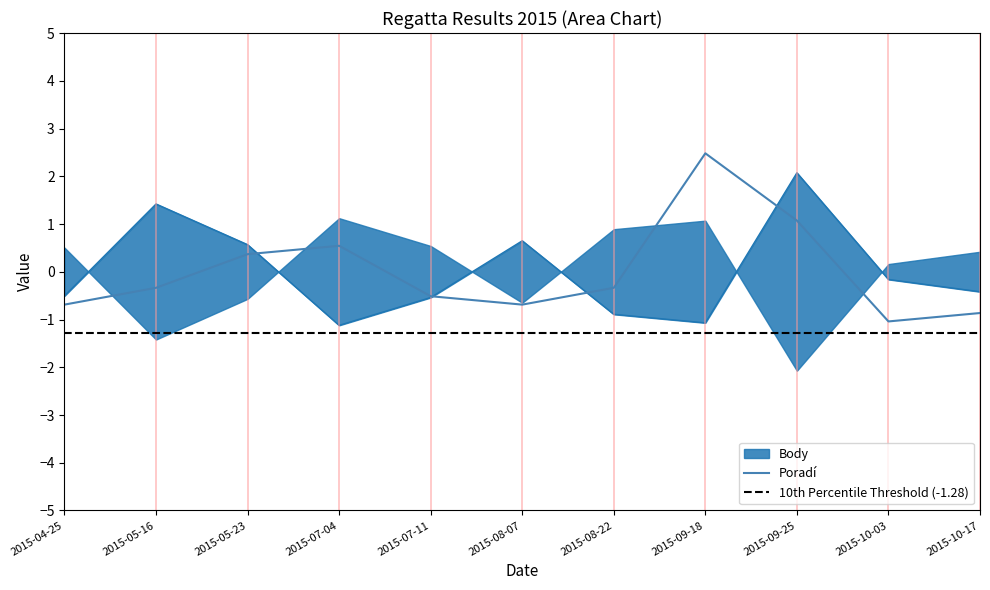

Which series has the widest spread of values?

Poradí